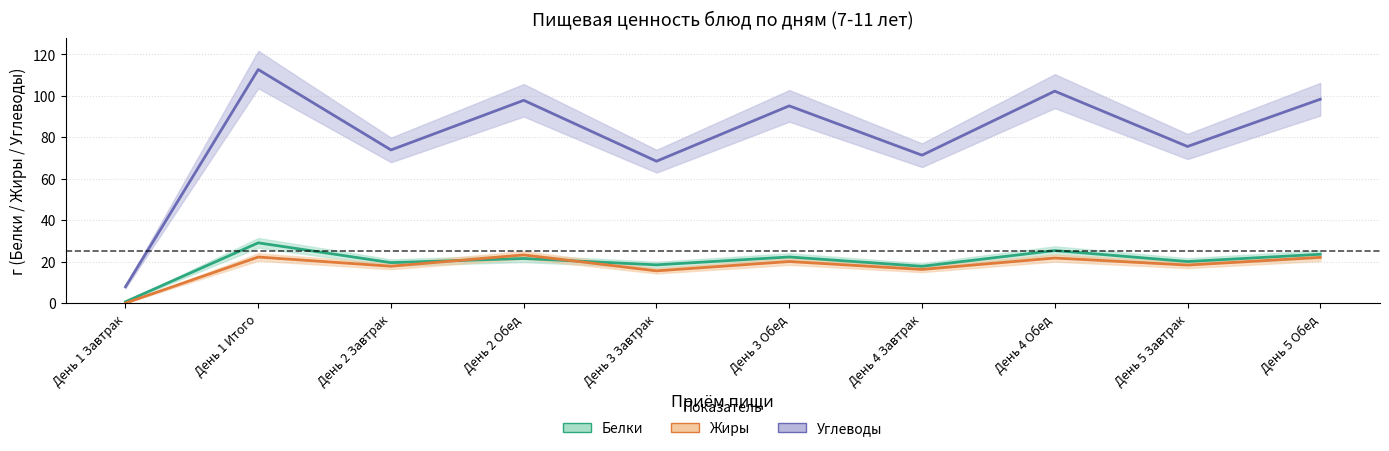

Where is the first local minimum for Жиры?

День 2 Завтрак